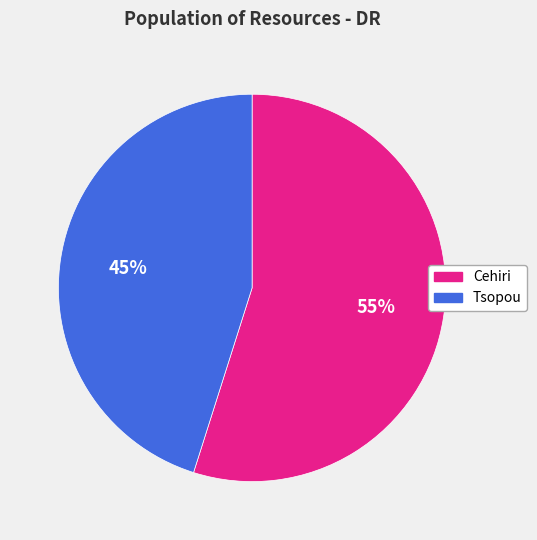

Is the sum of Tsopou and Cehiri greater than half?

Yes